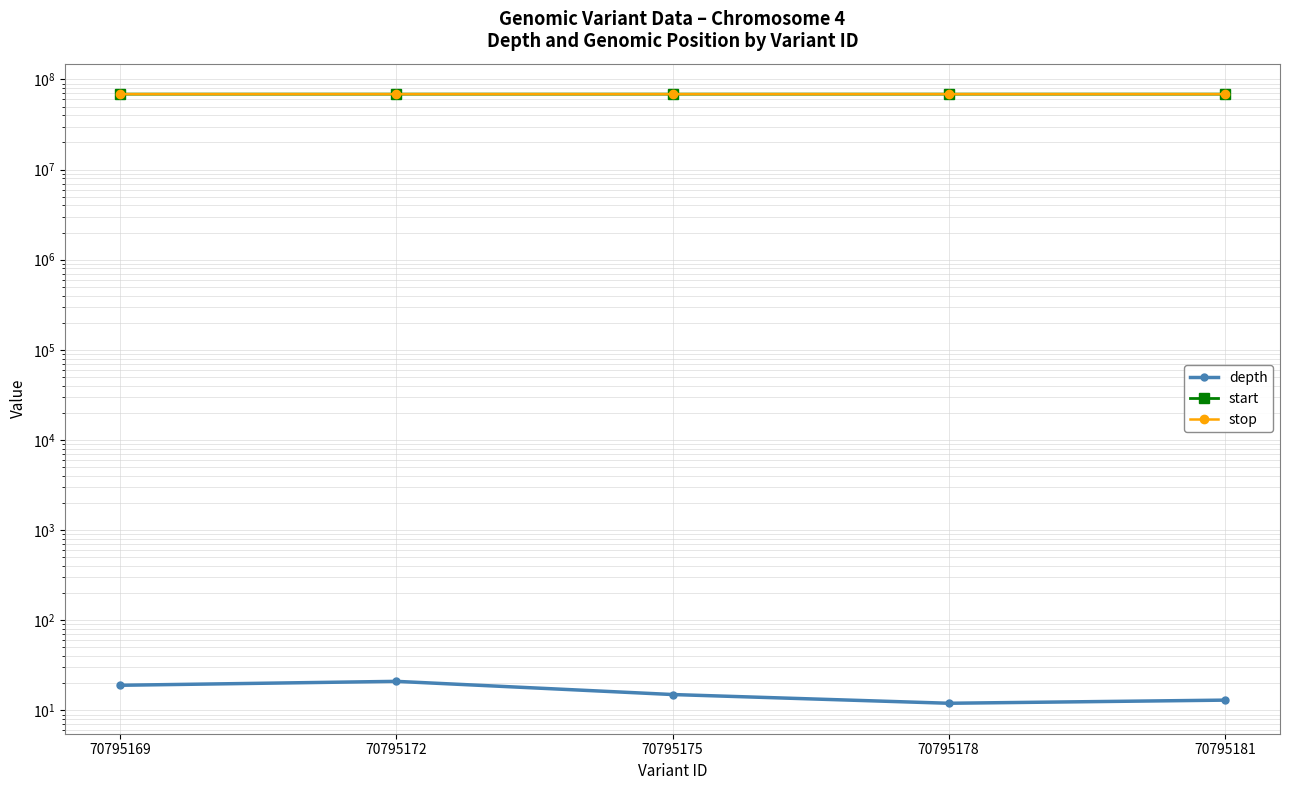

At how many categories does at least one series exceed 40522985?

5